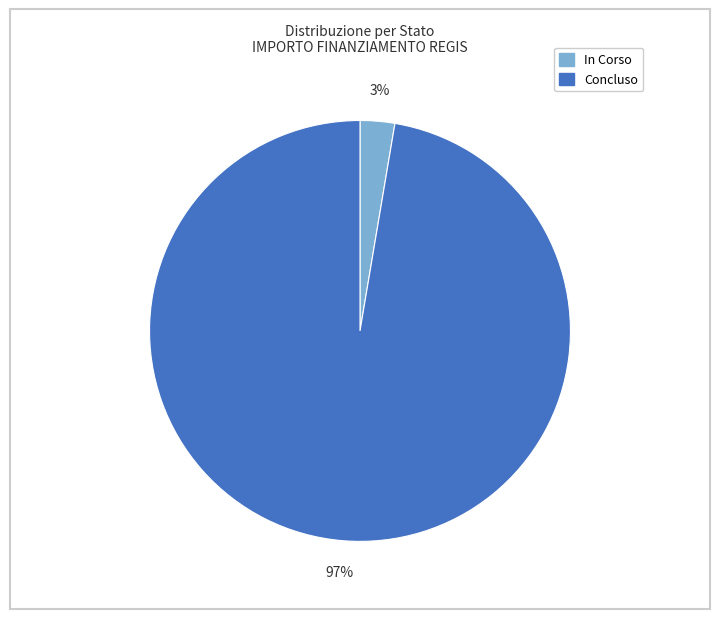

To the nearest percent, what is the average slice percentage?

50%